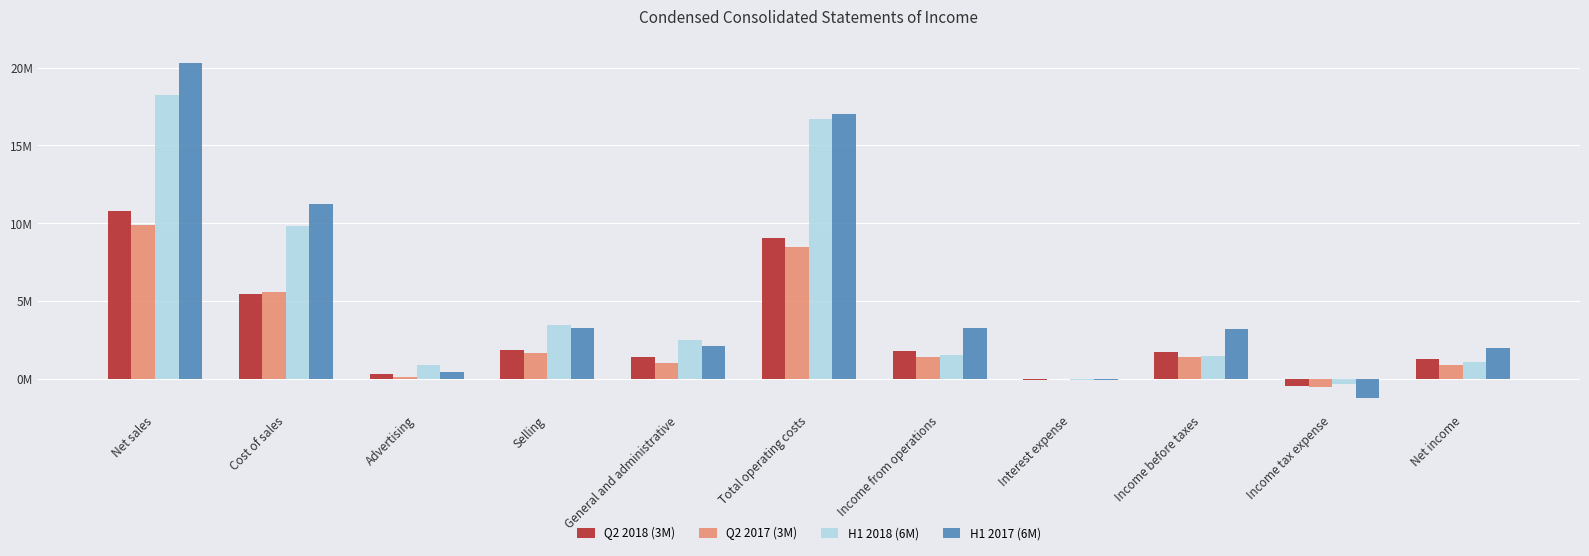

What position from the left is Selling?

4